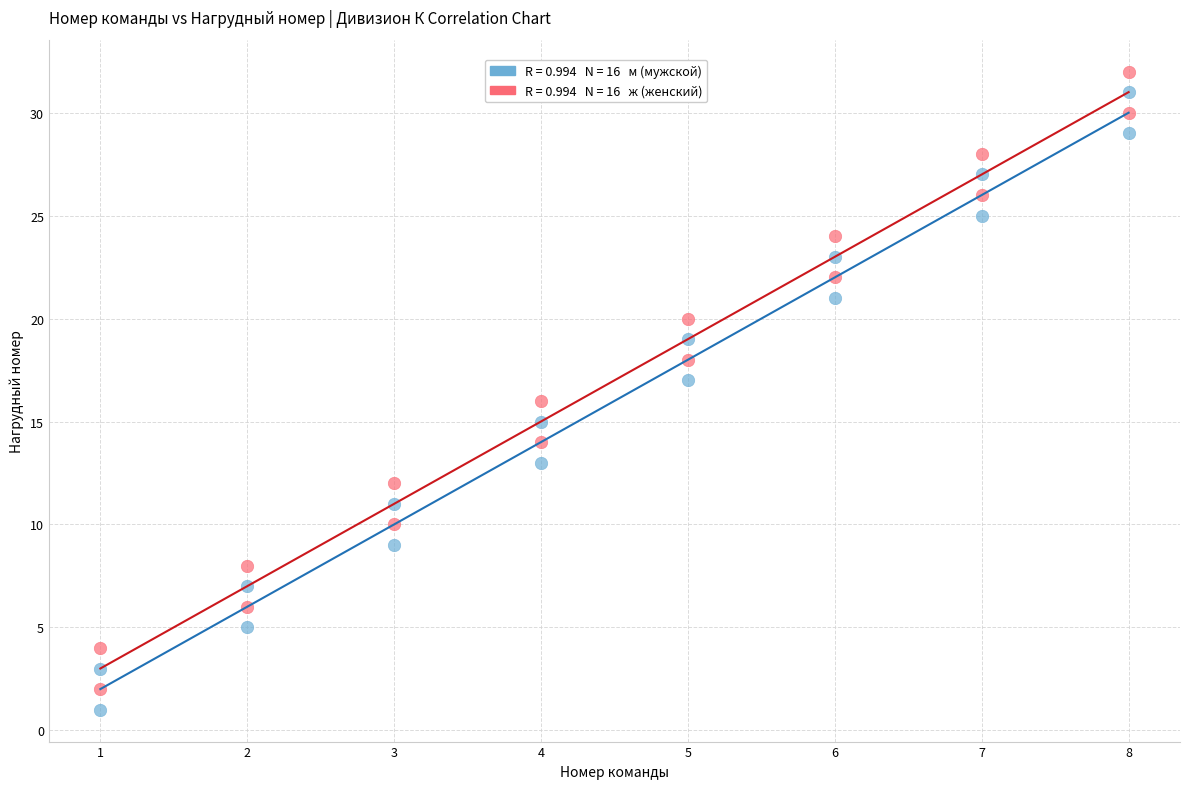

Across all data points, what is the range of X values (max minus min)?

7